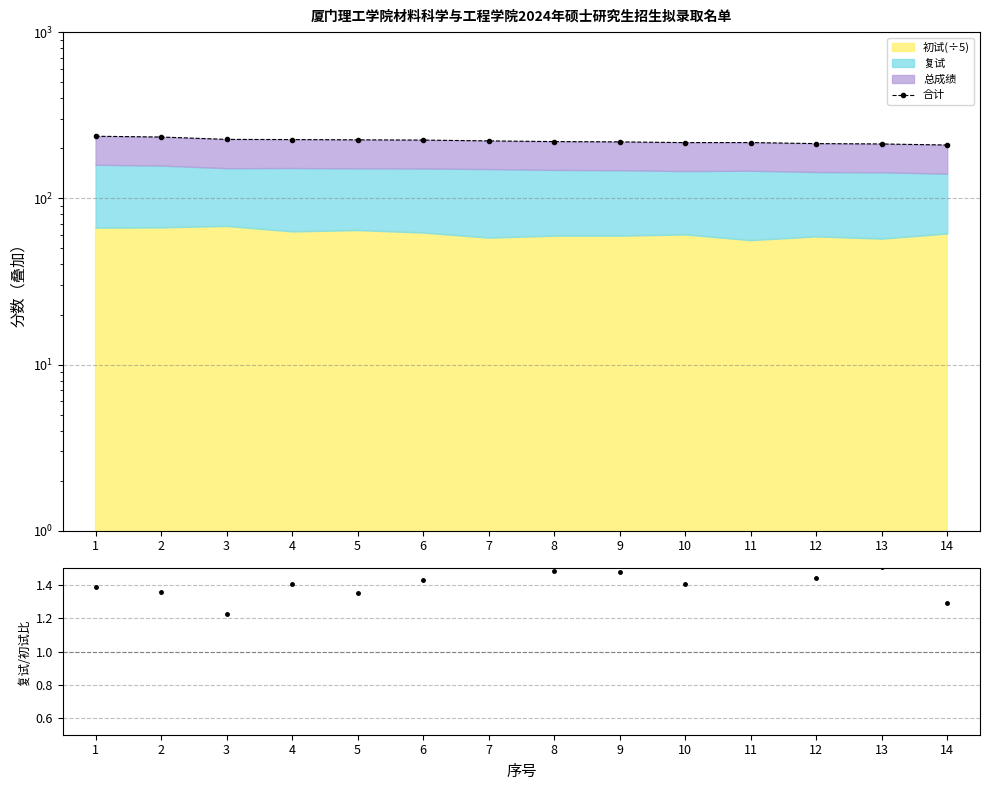

At which category does the data reach its first local peak?

11